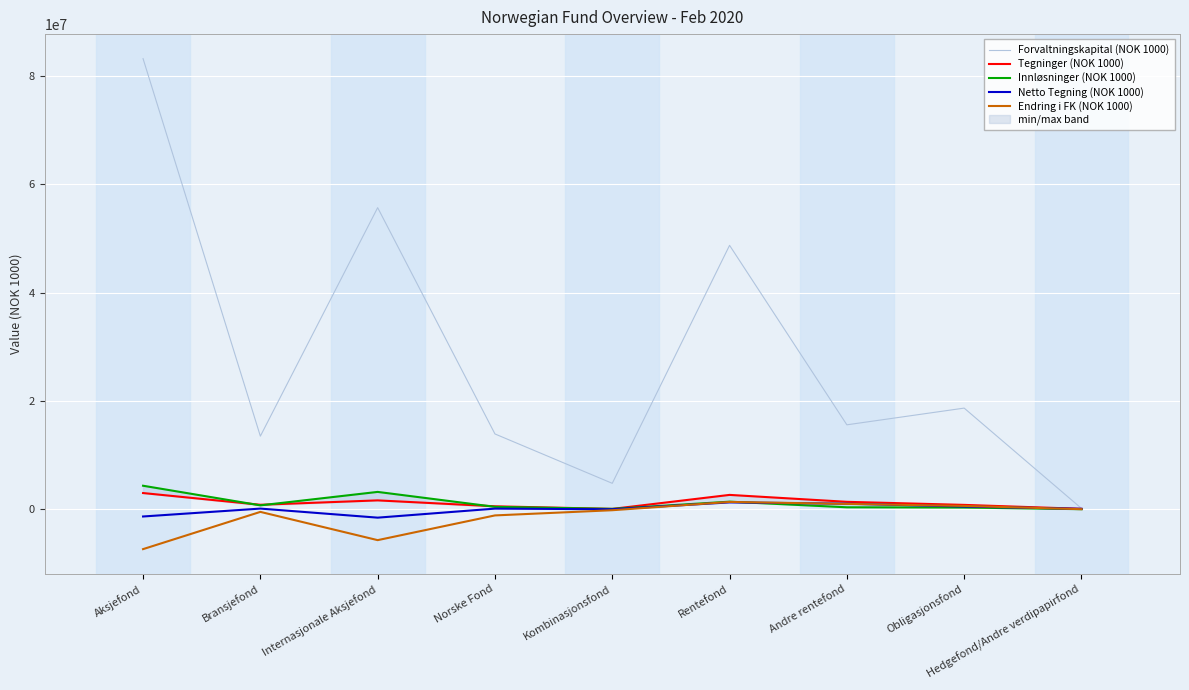

Is the value of Forvaltningskapital (NOK 1000) at Kombinasjonsfond greater than the value of Endring i FK (NOK 1000) at Norske Fond?

Yes